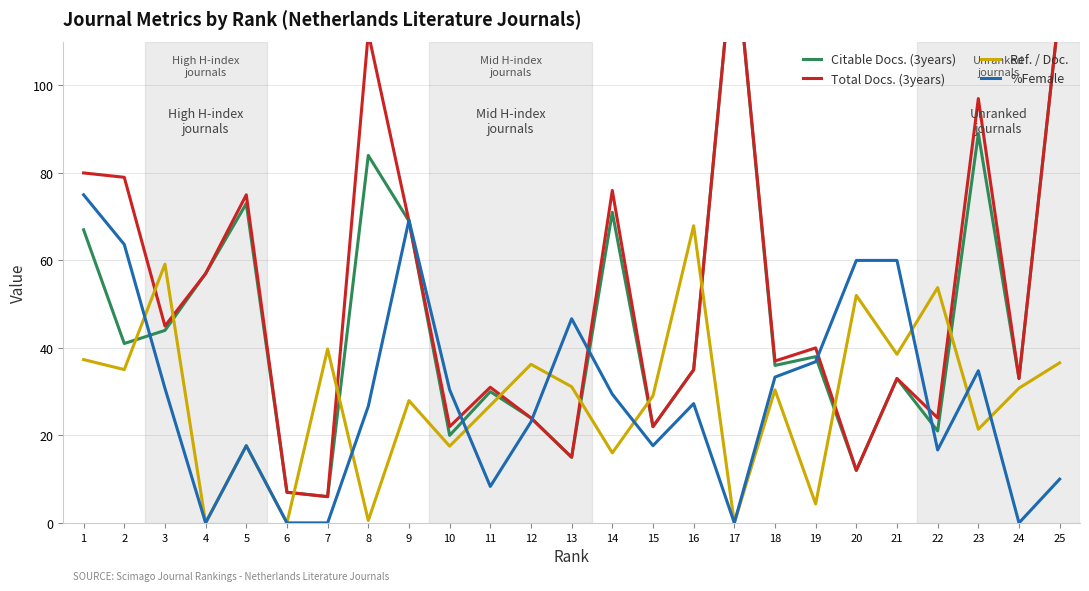

Between 17 and 6, which is larger?

17